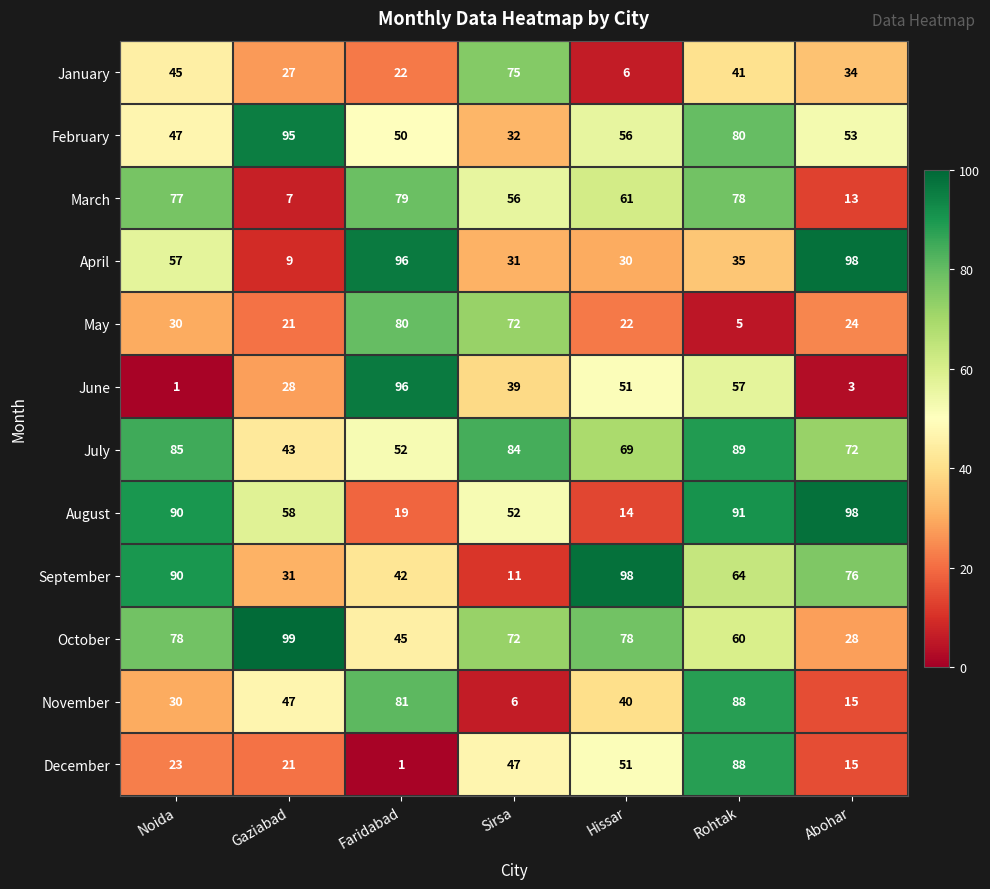

At which category is the sum across all series the highest?

Rohtak